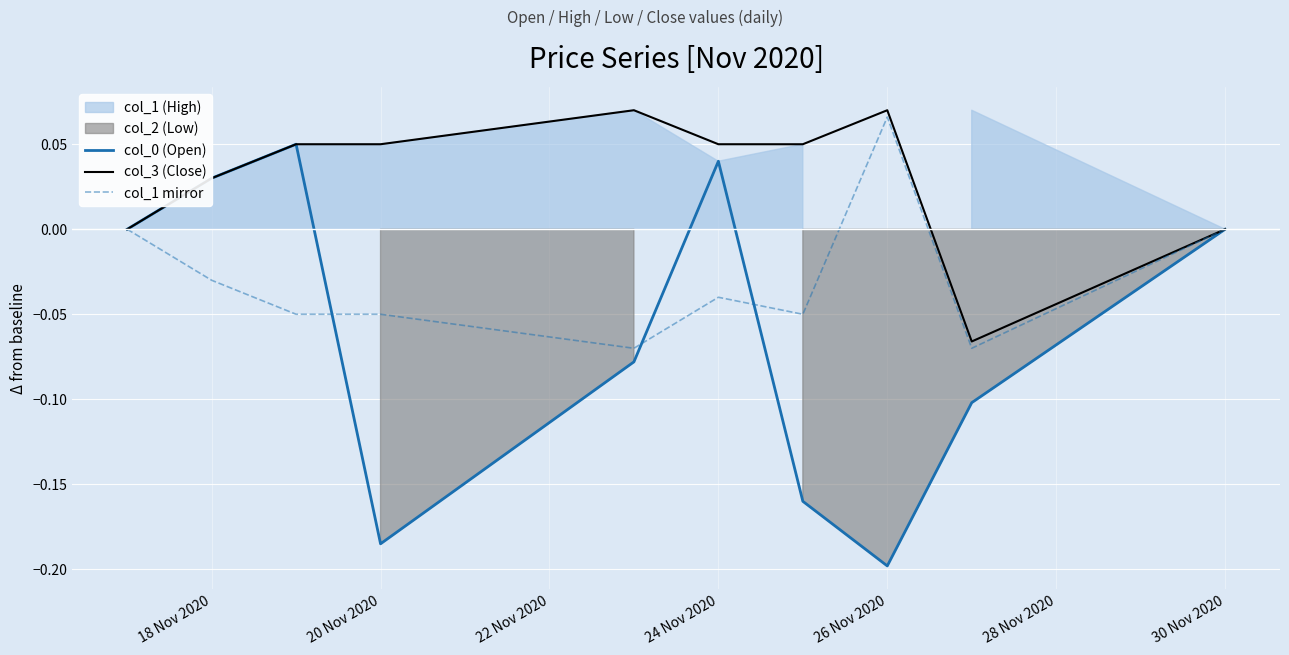

At which label does col_0 (Open) reach its minimum?

26 Nov 2020